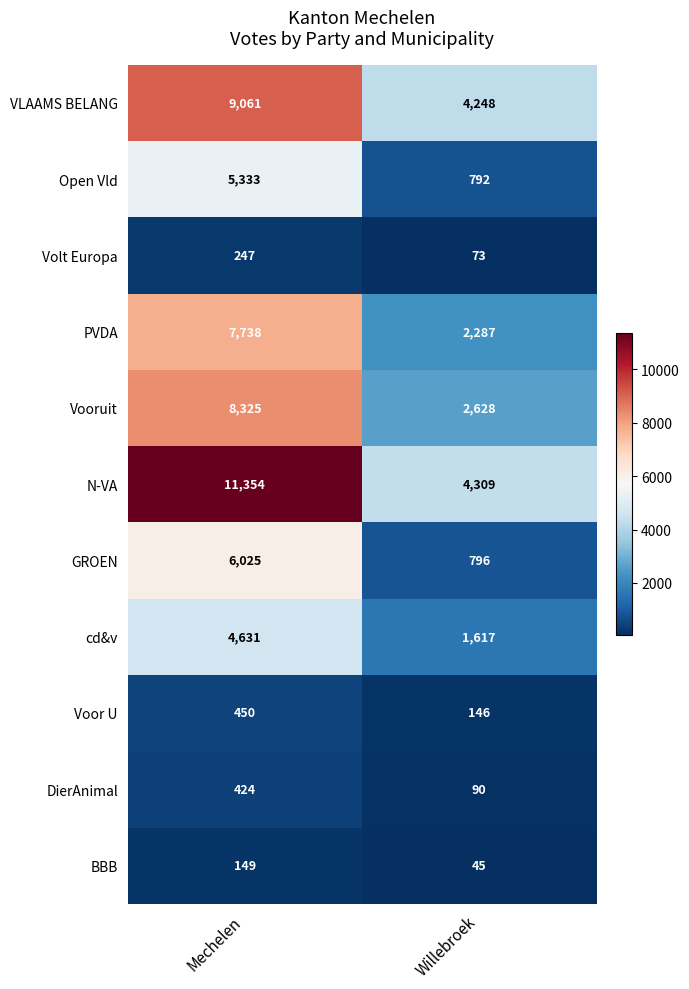

Which series has the largest range (max minus min)?

N-VA